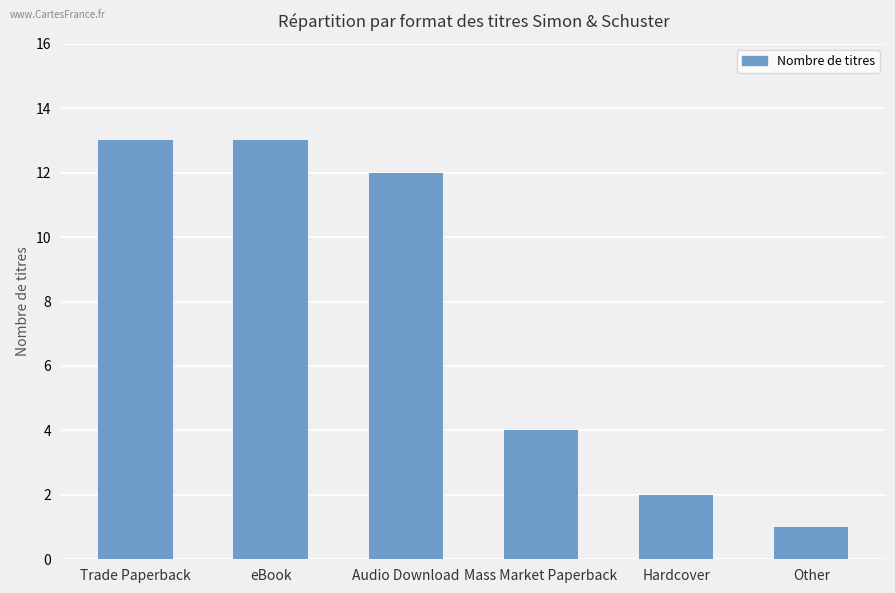

Reading left to right, extract all data points from this chart.

Trade Paperback=13	eBook=13	Audio Download=12	Mass Market Paperback=4	Hardcover=2	Other=1